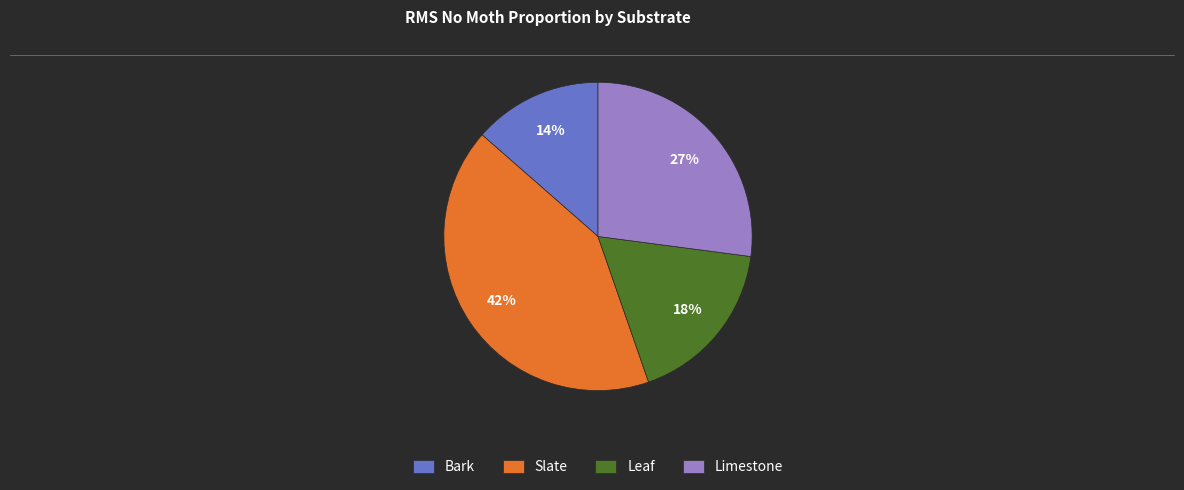

Is the sum of Leaf and Limestone greater than half?

No